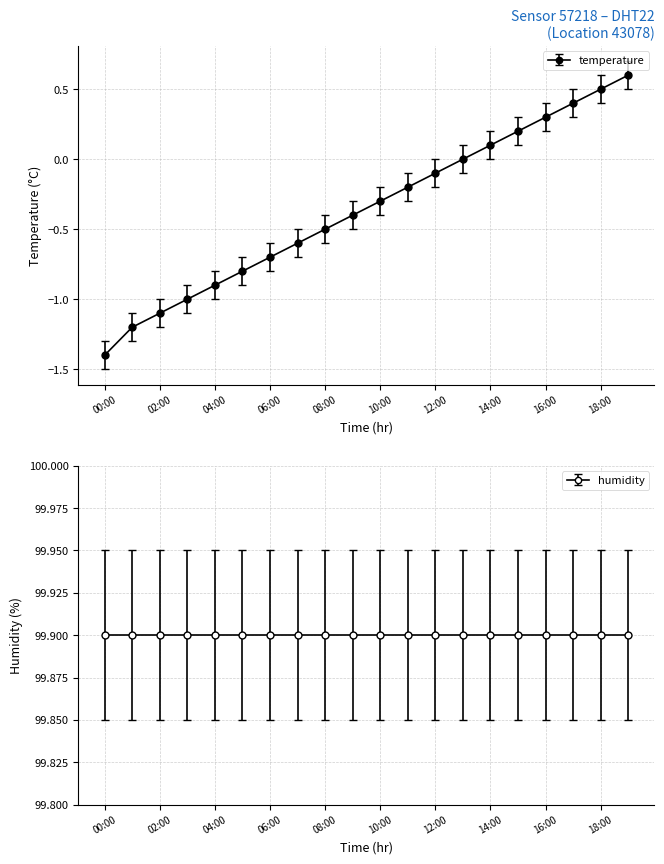

What is the value of the 12th point from the left?

-0.2